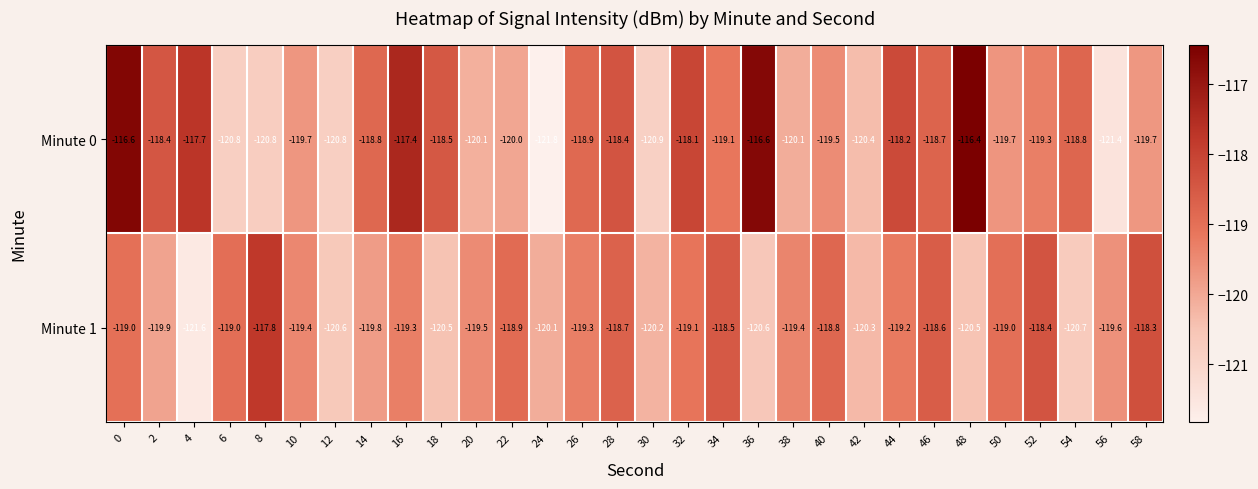

What is the spread (max minus min) of values at 18?

2.0